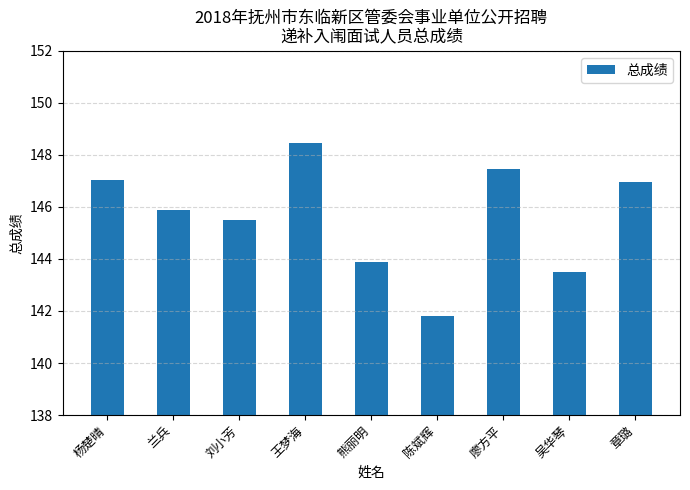

What is the minimum value shown in the chart?

141.8